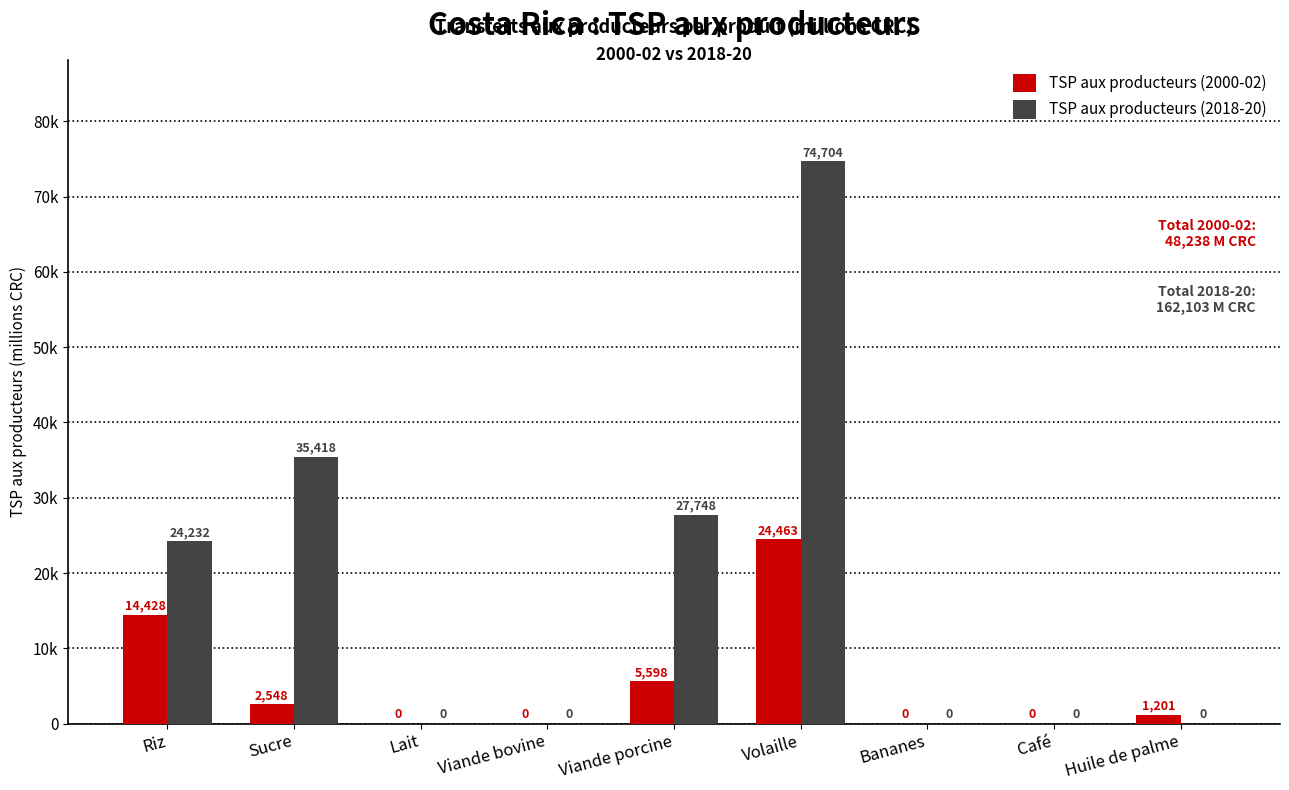

What is the difference between the second highest and second lowest values in the TSP aux producteurs (2000-02) series?

14427.7